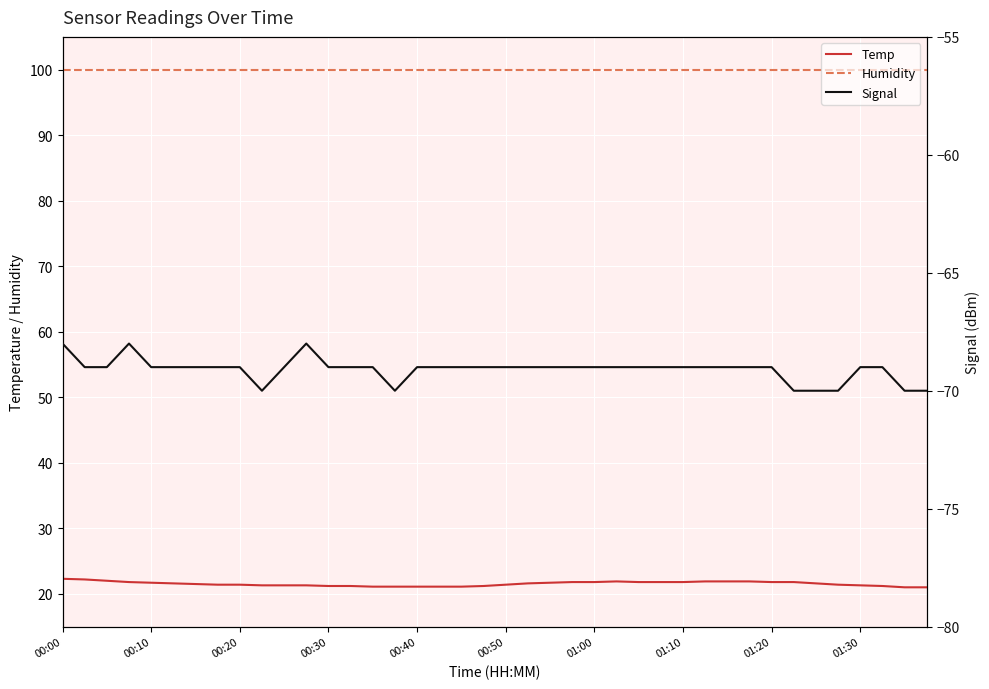

Is it true that Temp equals 21.7 at 00:10?

True